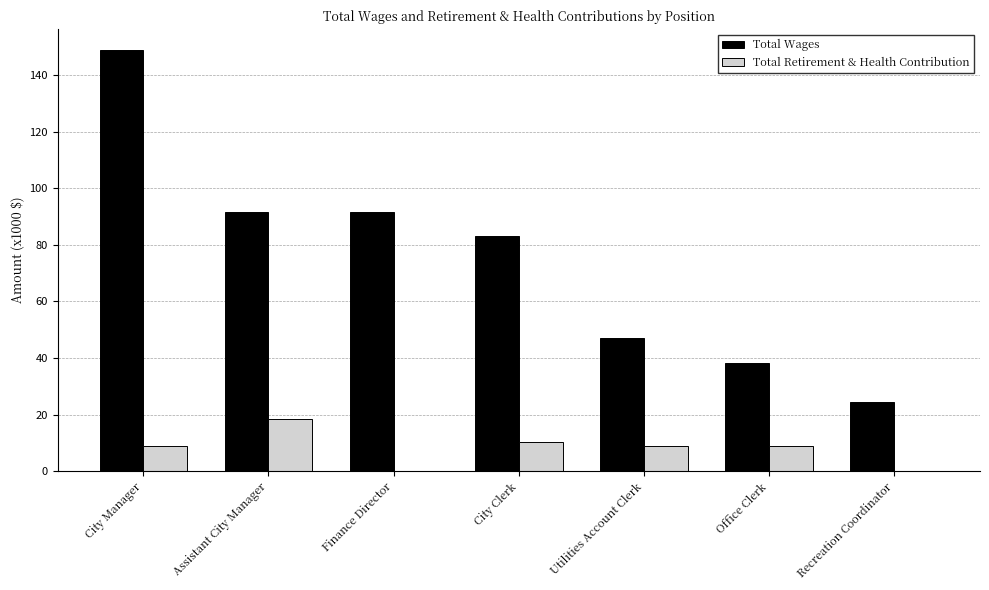

Count the number of data series in this chart.

2